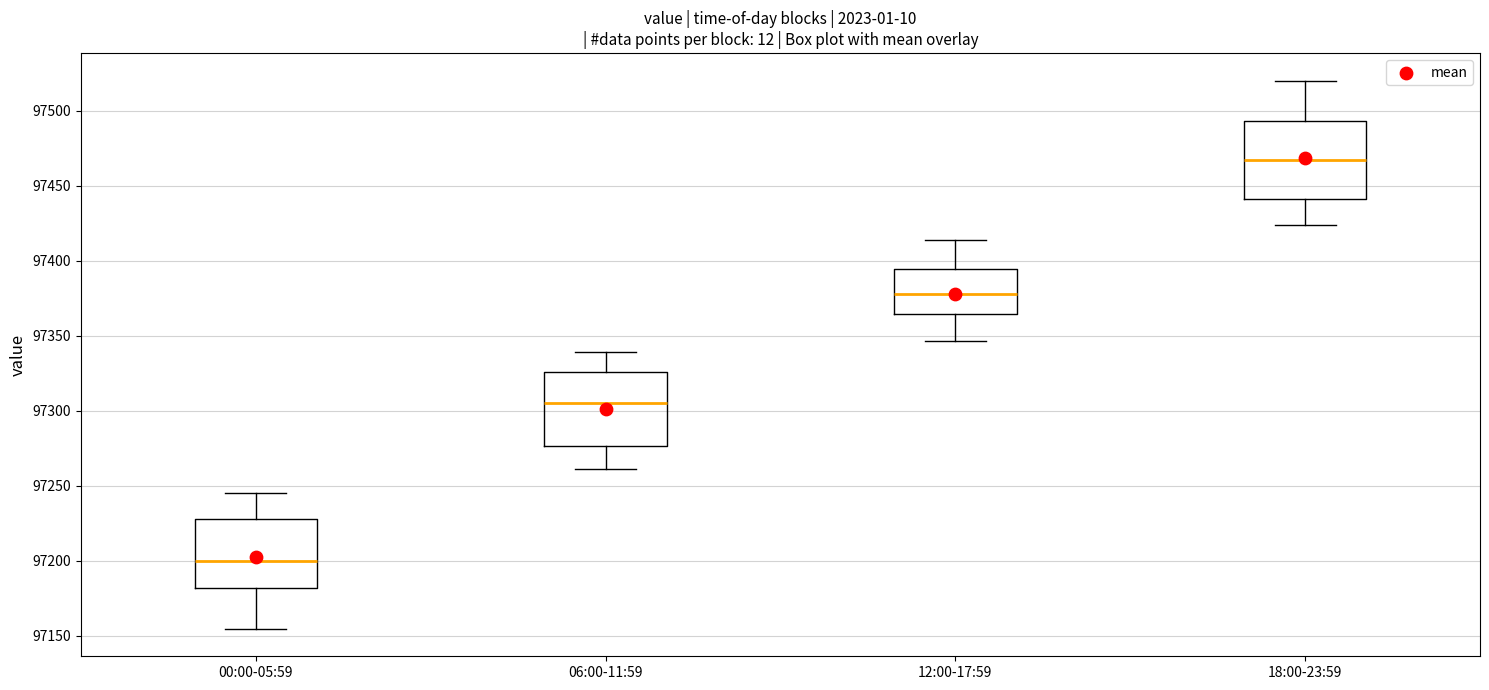

Which box's median line is the lowest?

00:00-05:59